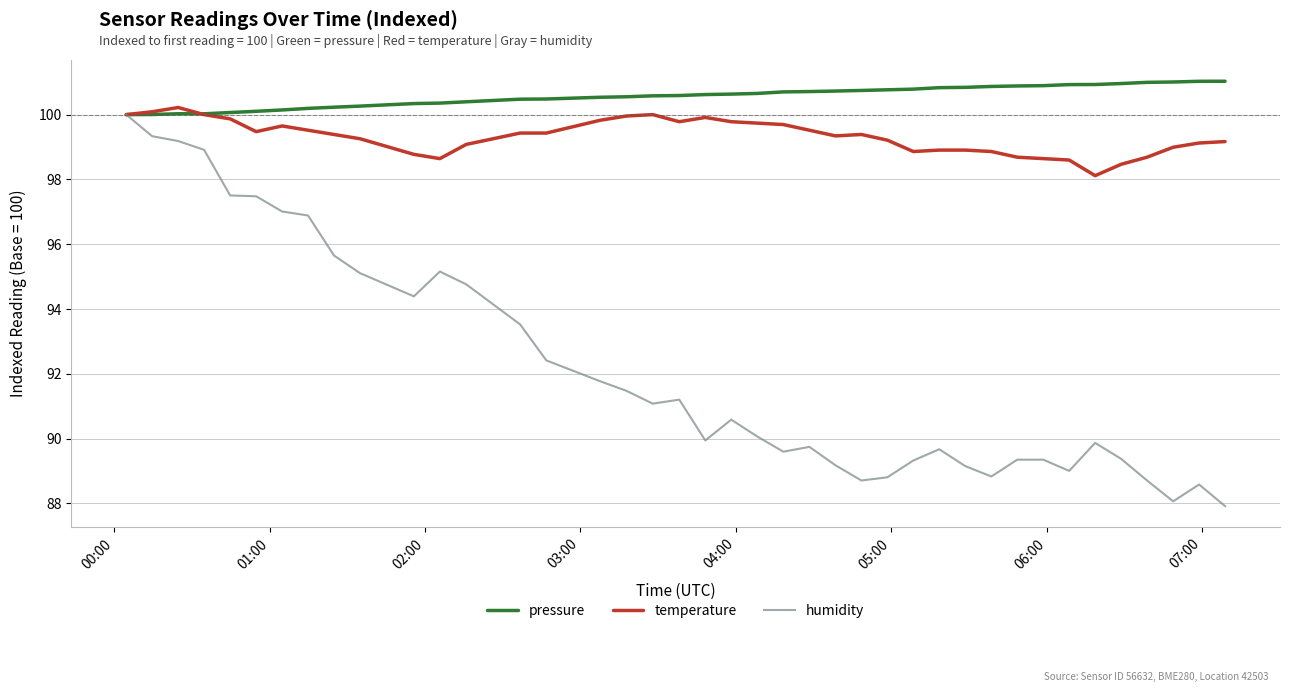

What is the highest value of the humidity series?

100.0